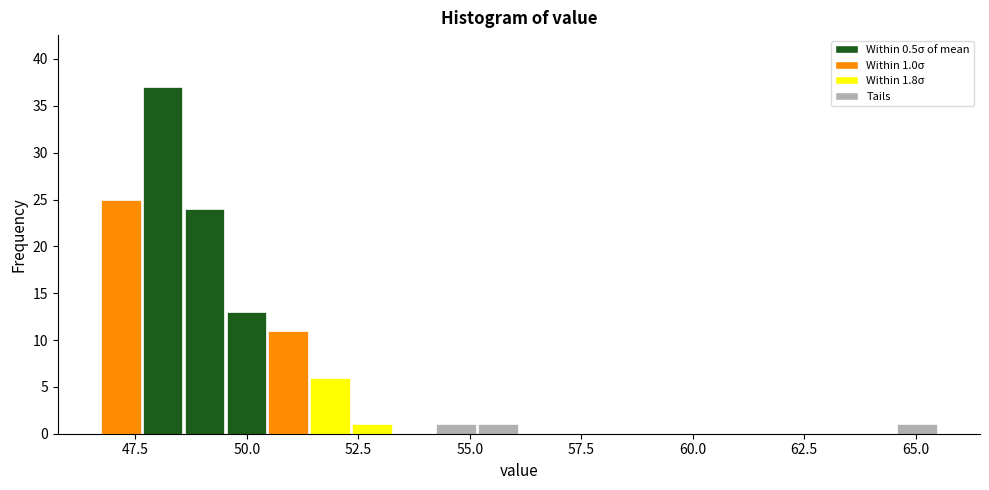

Around what value on the x-axis is the tallest bar? Give the approximate position of its centre, as read against the axis.

48.0